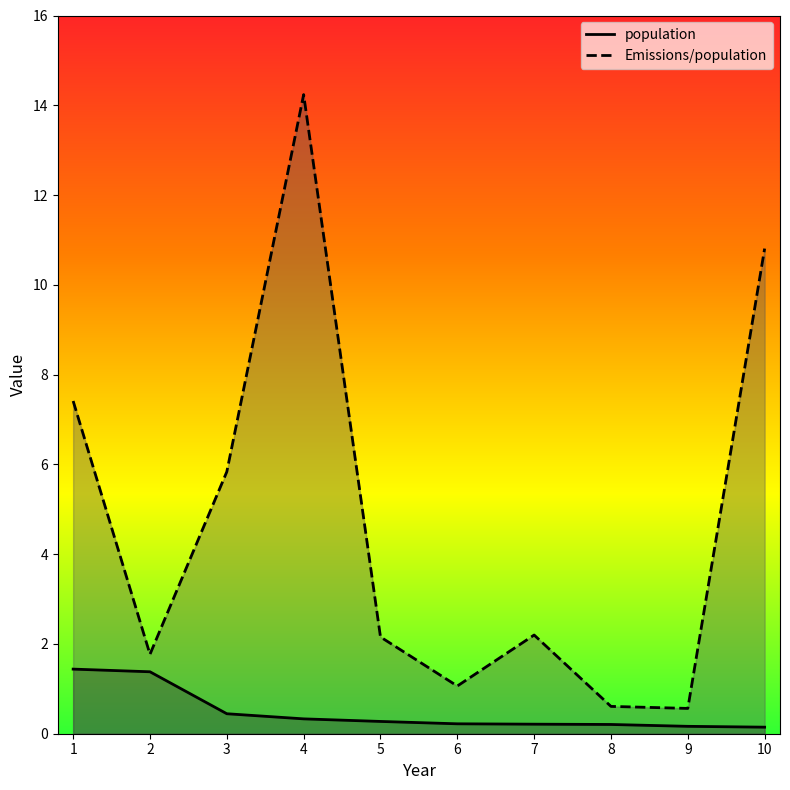

Between 5 and 3, which is larger?

3